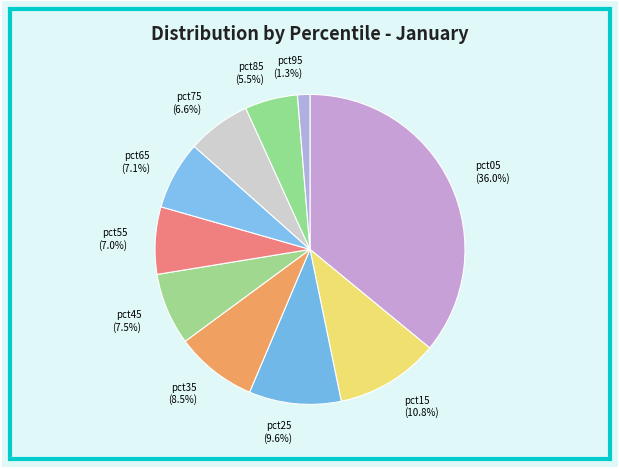

What percentage is the pct95 slice, to the nearest percent?

1%